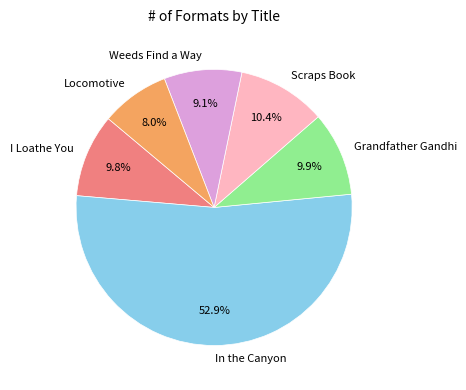

Which category accounts for the majority?

In the Canyon